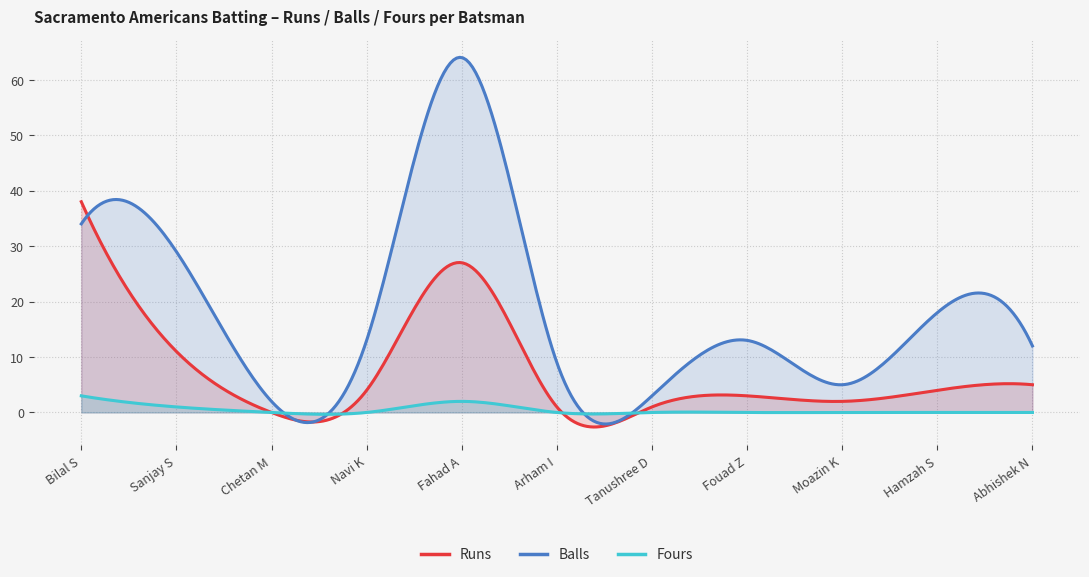

How many values in the Runs series exceed 4?

4